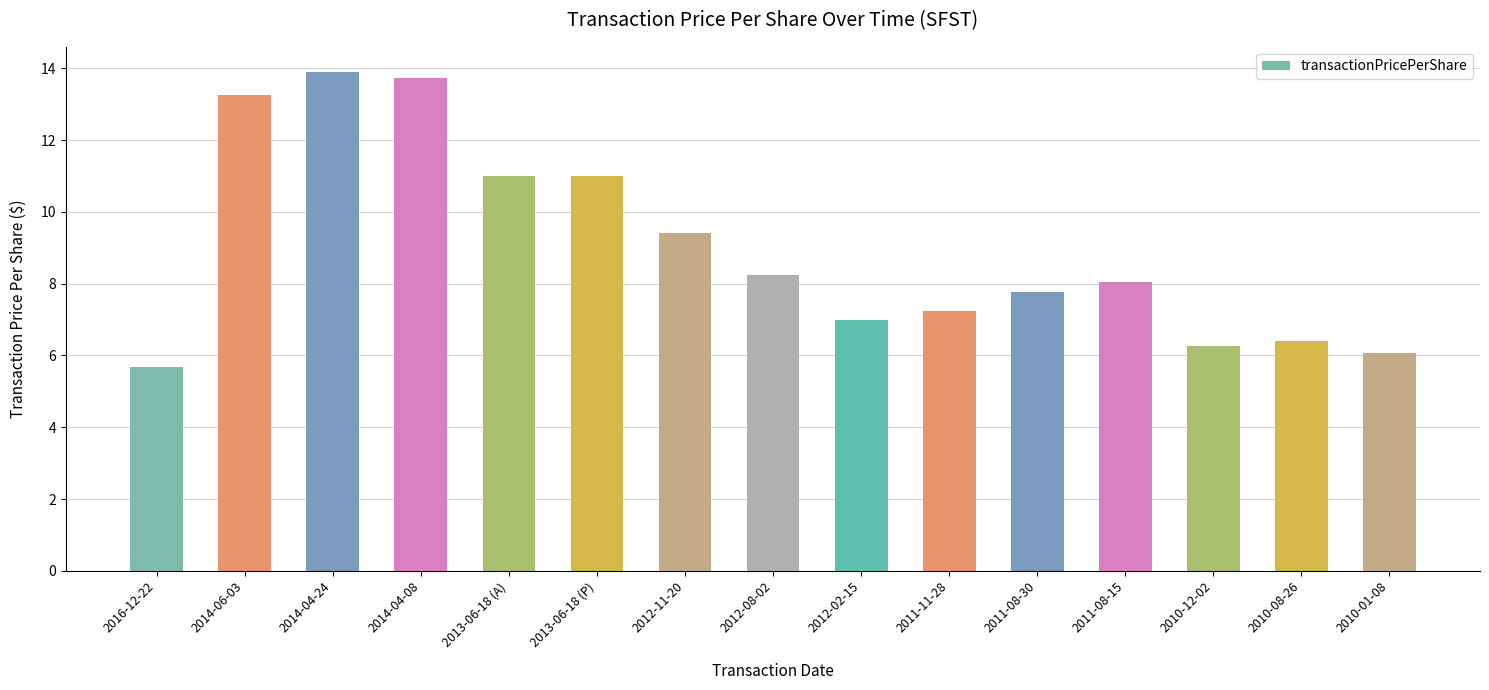

At which category does the chart reach its peak across all series?

2014-04-24